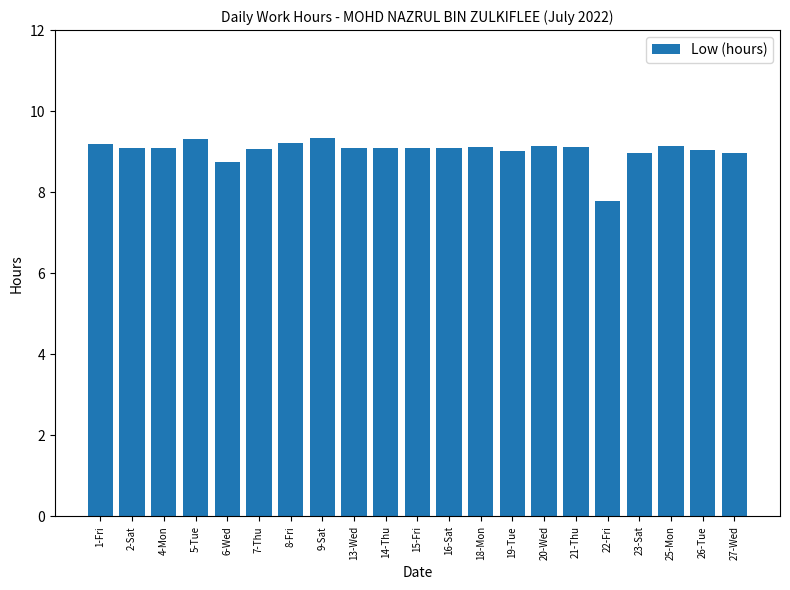

Where is the data nearest to the value 8?

22-Fri